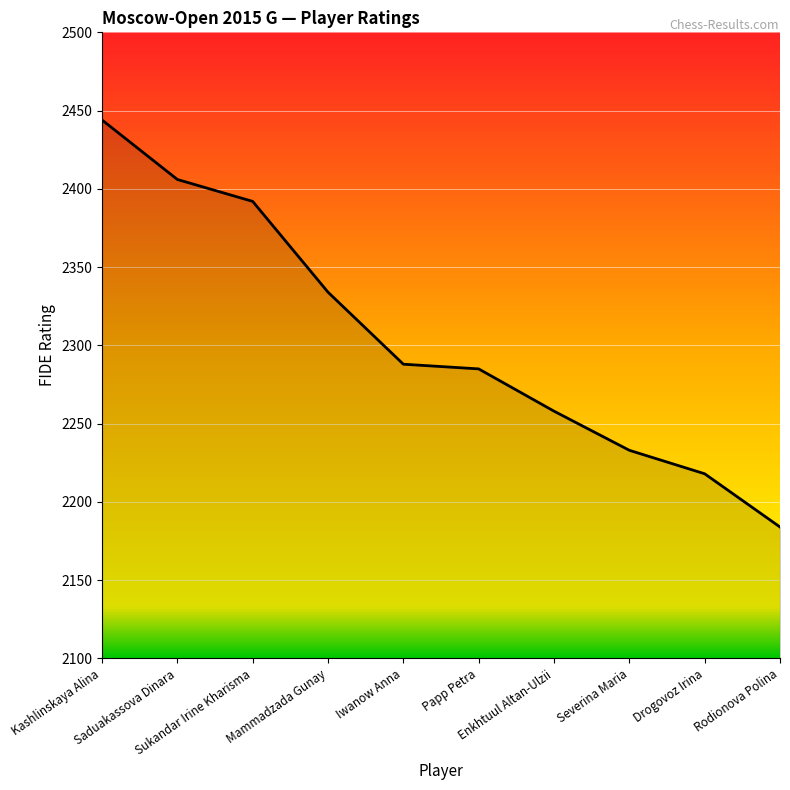

Which category has the lowest value across all series?

Rodionova Polina